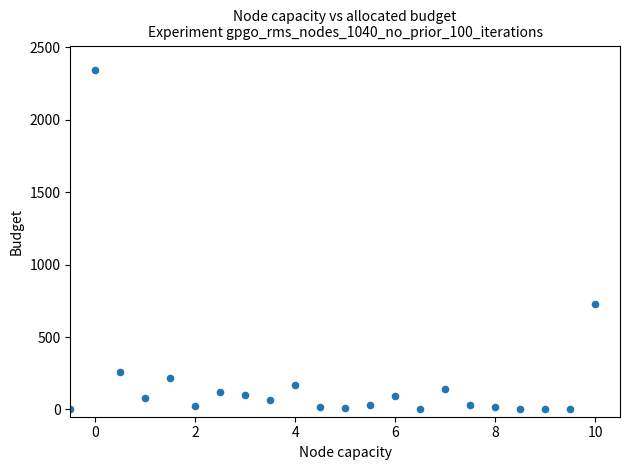

What Y value in the scatter plot is closest to 1173?

726